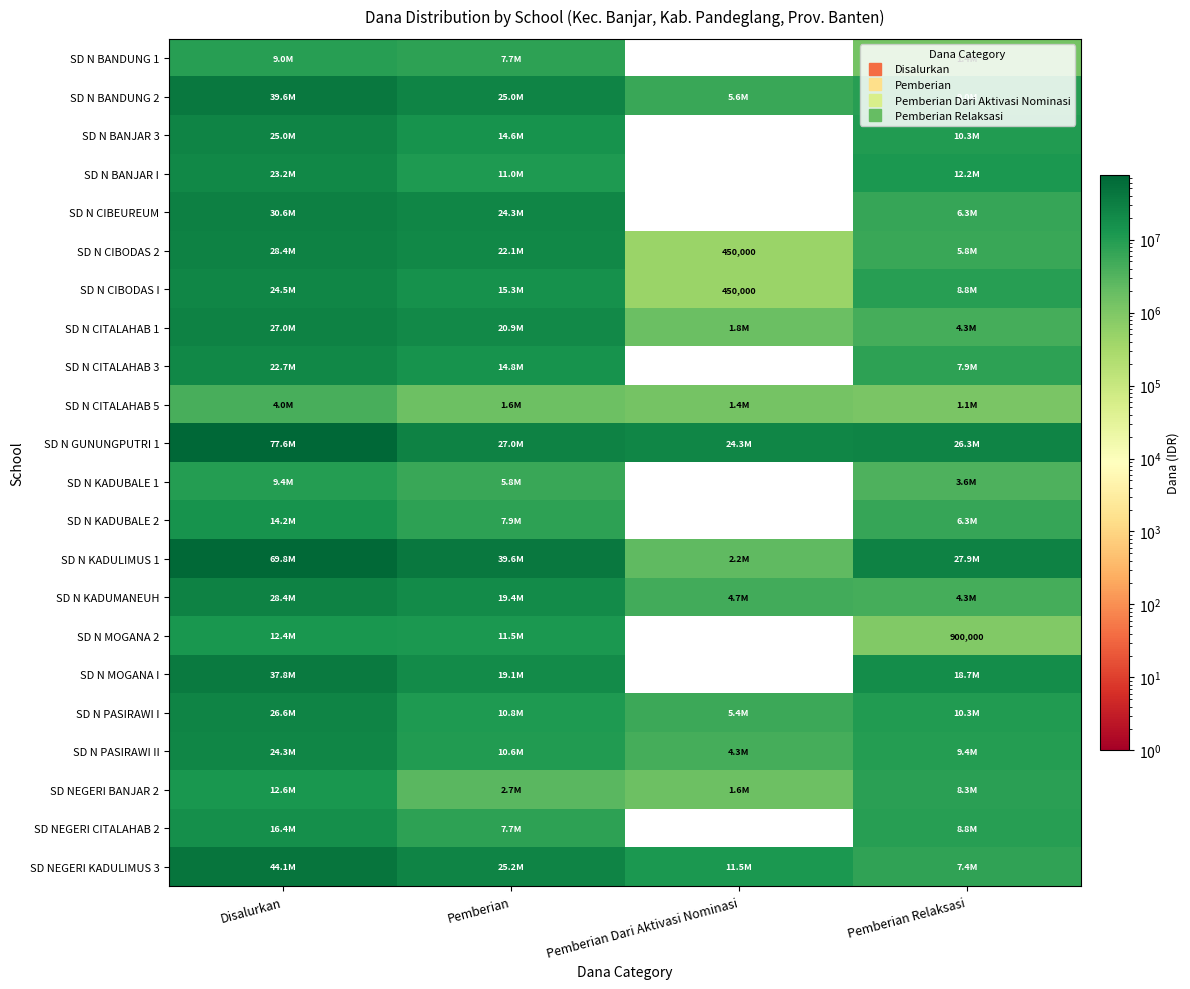

Which category has the highest value in the SD NEGERI CITALAHAB 2 series?

Disalurkan